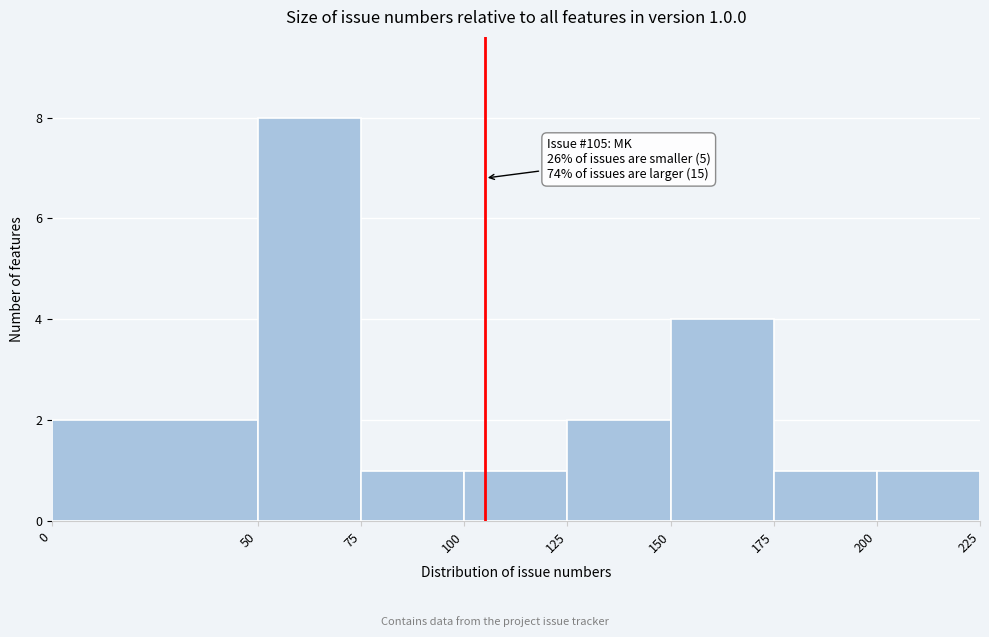

Which range on the x-axis has the tallest bar?

50 to 75